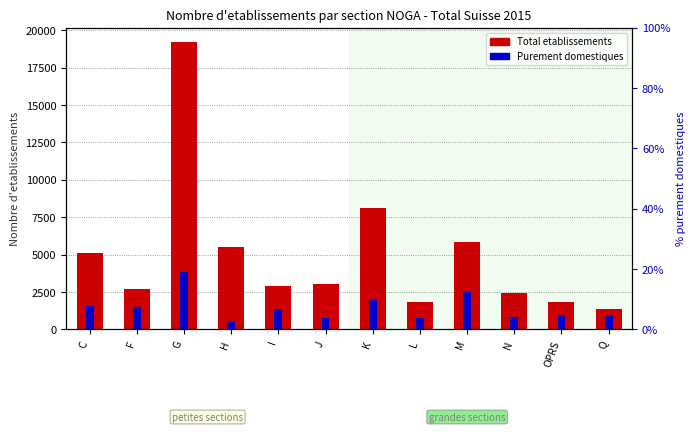

Which category has the highest value across all series?

G